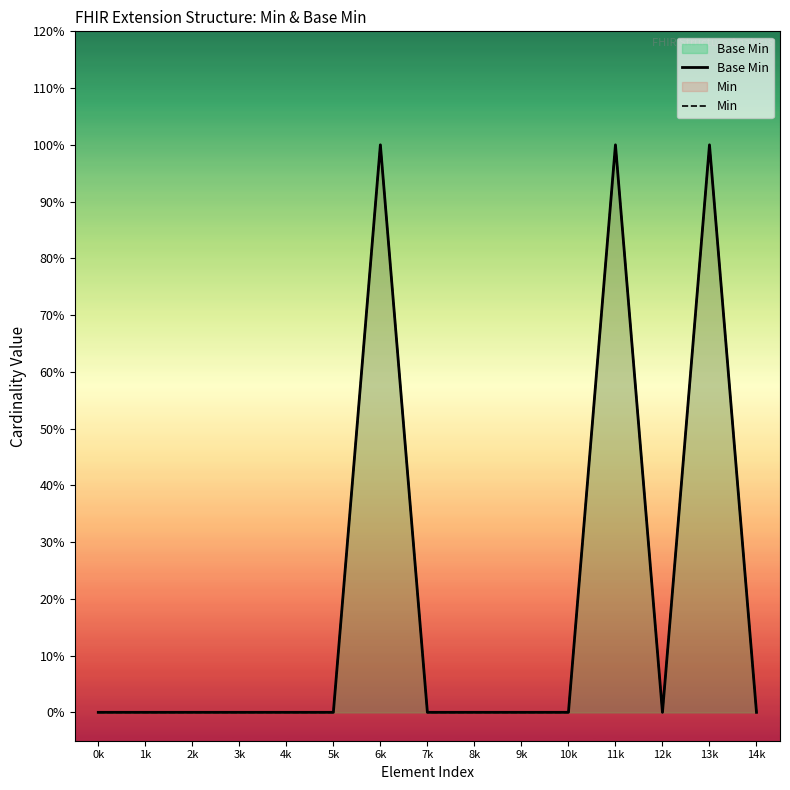

What is the maximum value shown in the chart?

1